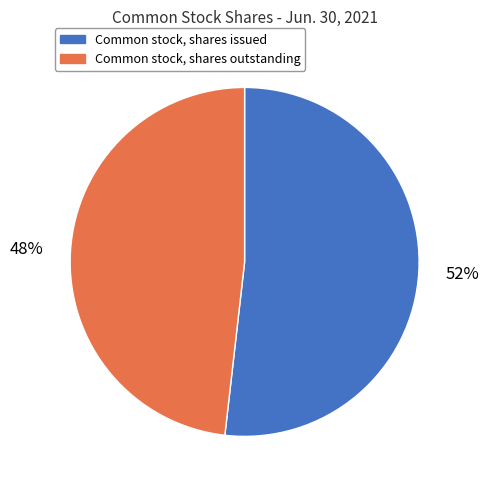

Which has a higher value, Common stock, shares issued or Common stock, shares outstanding?

Common stock, shares issued